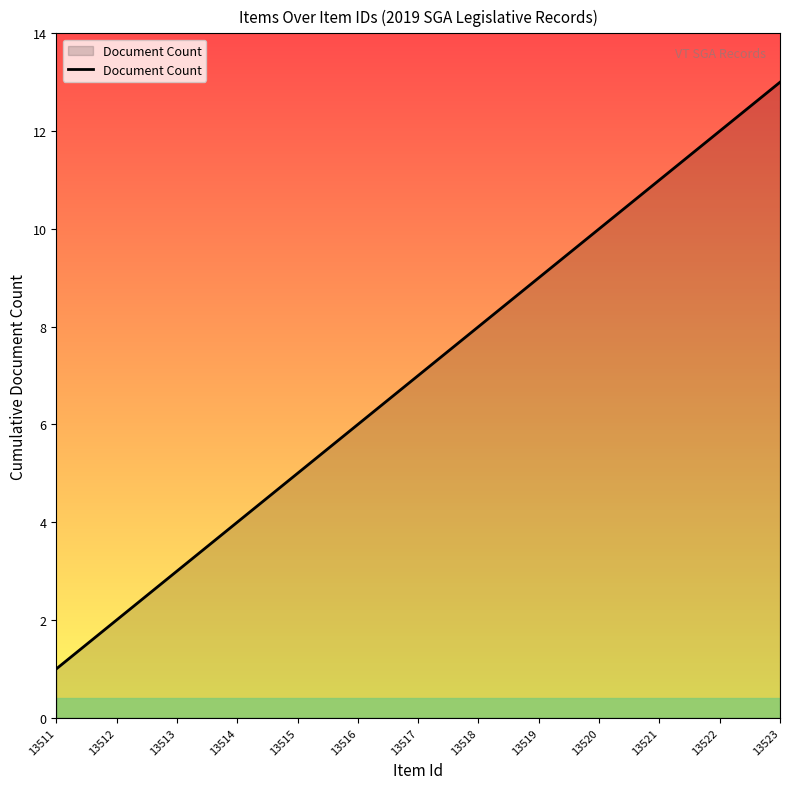

Which has a higher value, 13514 or 13518?

13518